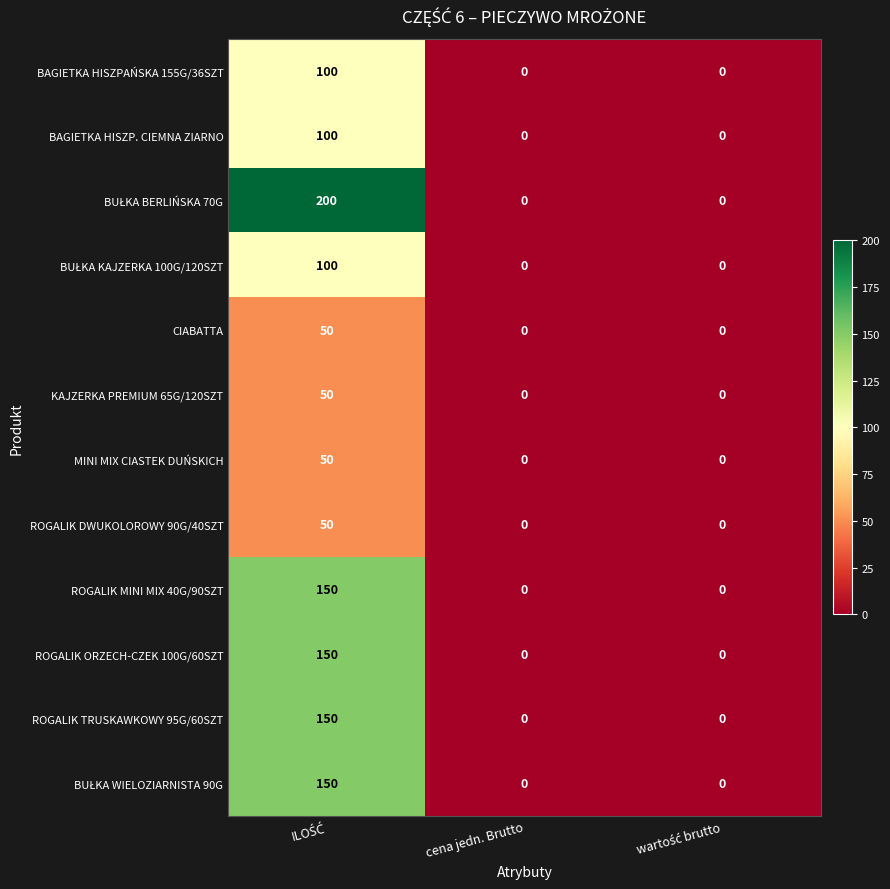

The ROGALIK ORZECH-CZEK 100G/60SZT series shows 0 at cena jedn. Brutto. True or false?

True